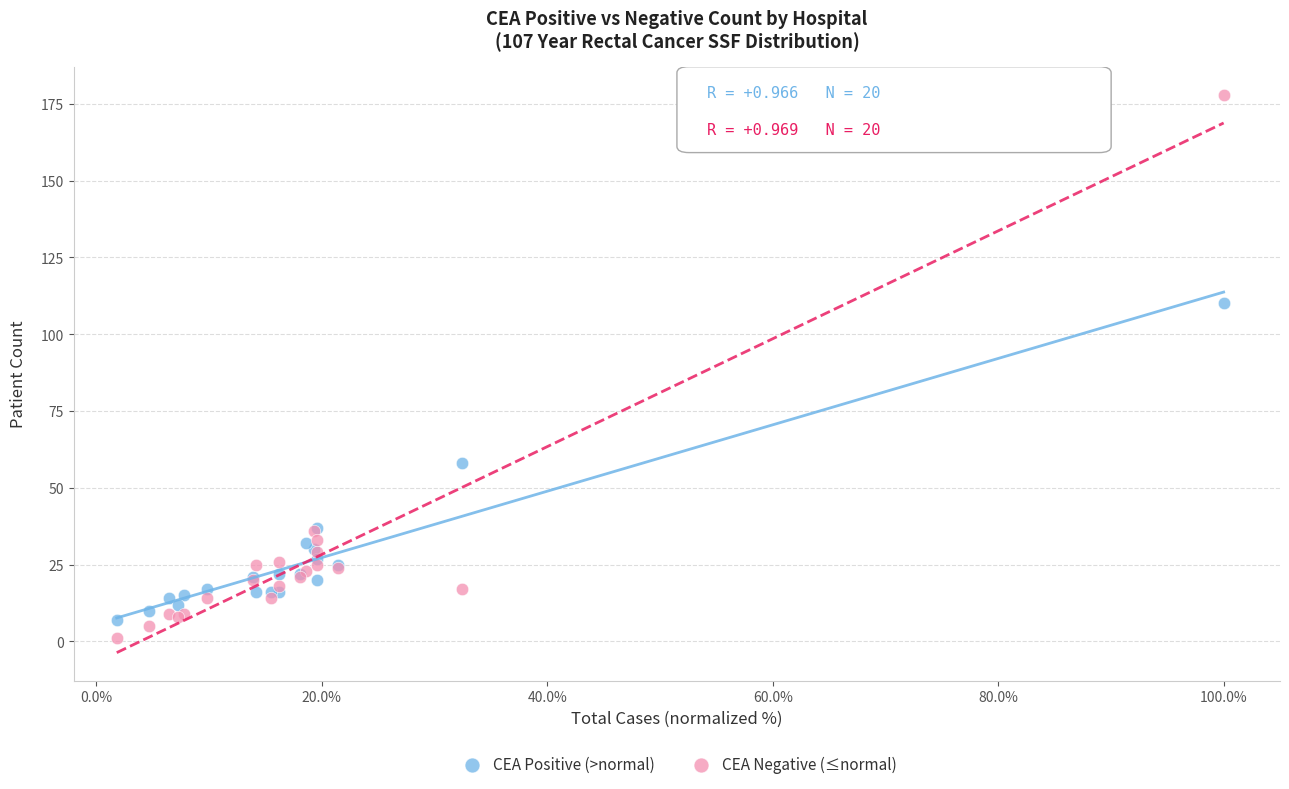

Which series has the widest spread of Y values?

CEA Negative (≤normal)